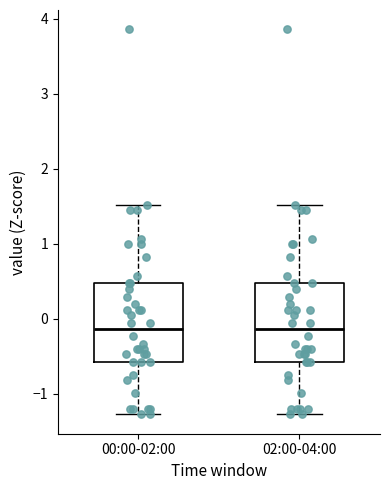

Reading left to right, transcribe this box plot: for each box, give where its median line is, the range the box spans, and where its two whiskers end, as read against the y-axis. The values are not printed on the chart, so give them approximately, as read against the axis.

00:00-02:00: median -0.1, box -0.6 to 0.5, whiskers -1.3 to 1.5
02:00-04:00: median -0.1, box -0.6 to 0.5, whiskers -1.3 to 1.5